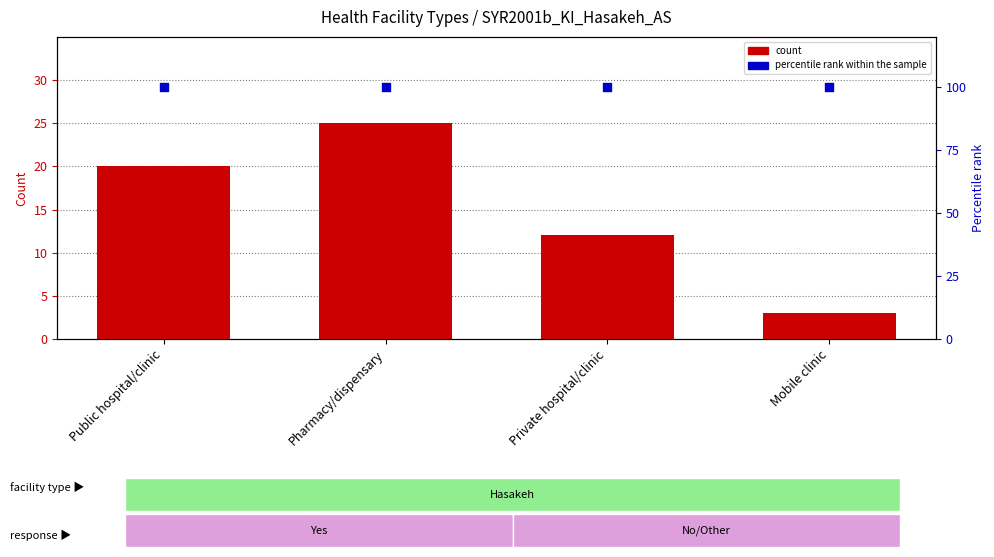

Which series has the widest spread of Y values?

count